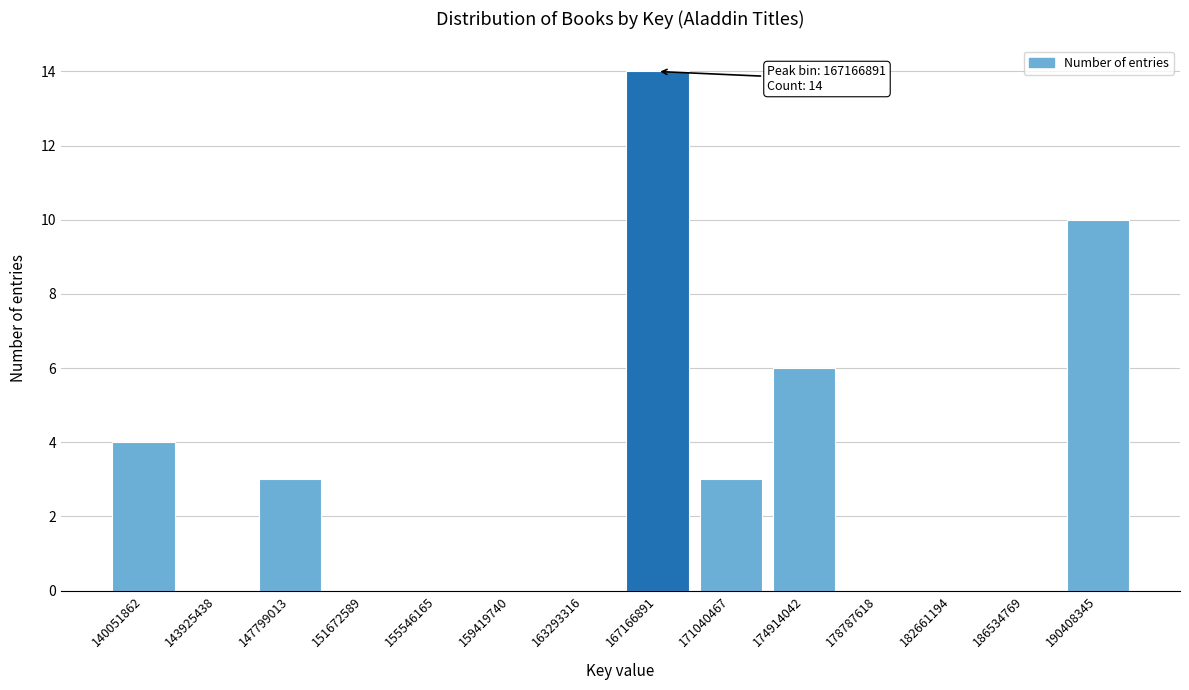

Reading right to left, what are all the values shown in this chart?

190408345=10	186534769=0	182661194=0	178787618=0	174914042=6	171040467=3	167166891=14	163293316=0	159419740=0	155546165=0	151672589=0	147799013=3	143925438=0	140051862=4